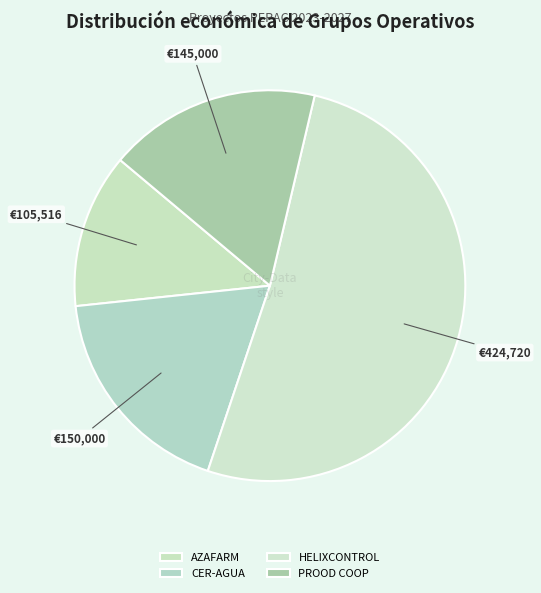

Which category has the biggest portion of the pie?

HELIXCONTROL